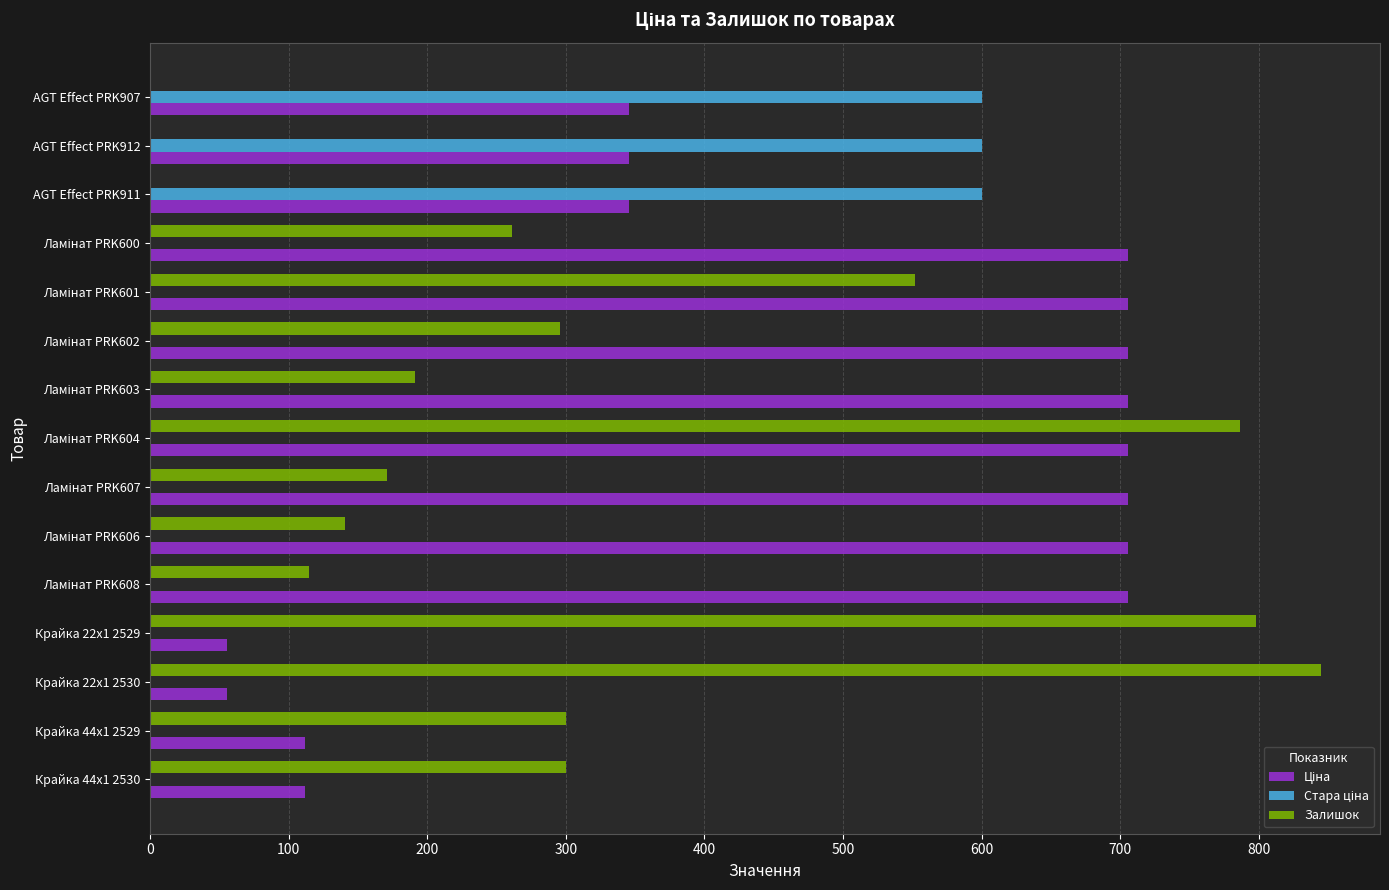

What is the greatest value displayed?

845.0